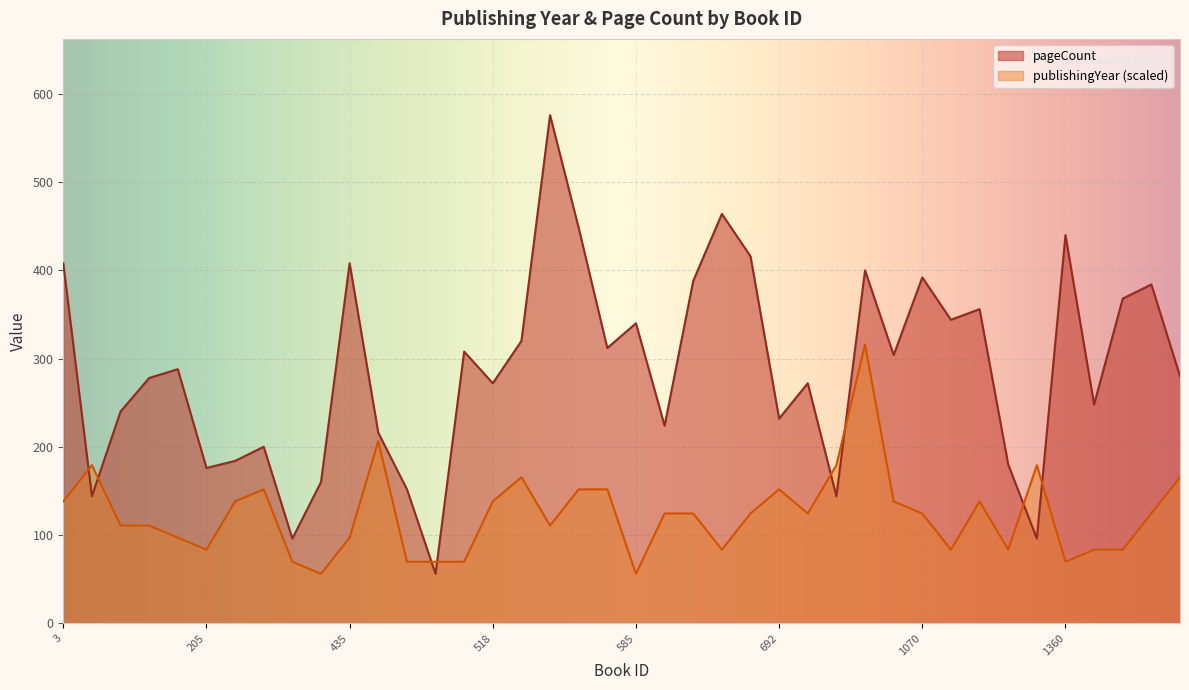

After their last crossing, which series has the higher values: pageCount or publishingYear?

pageCount